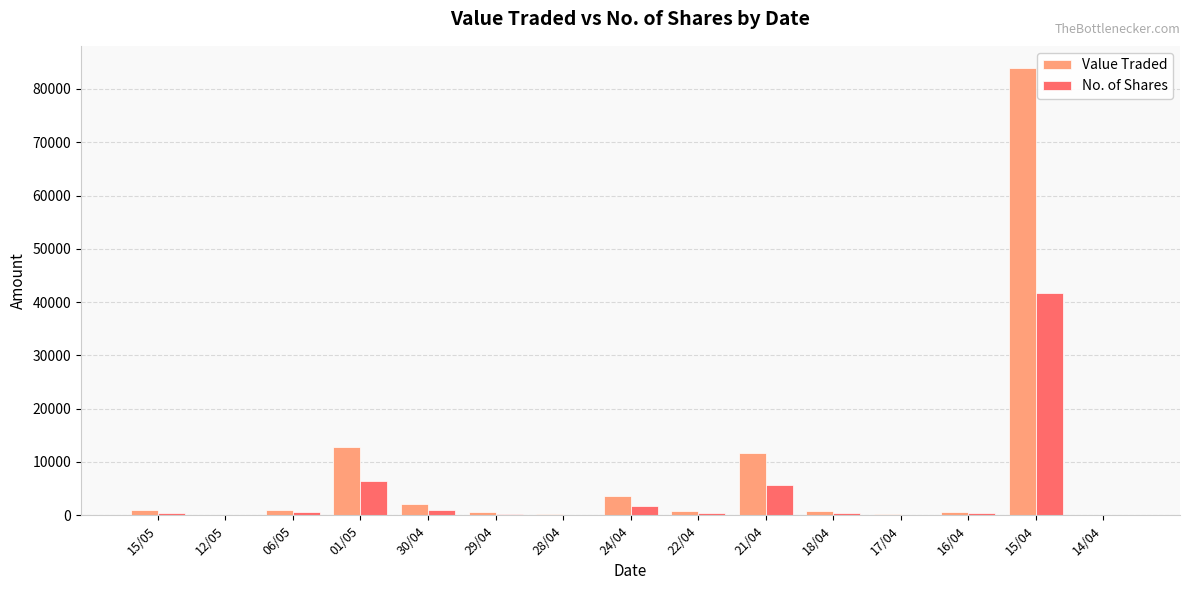

What is the sum of the No. of Shares values at 30/04 and 17/04?

1140